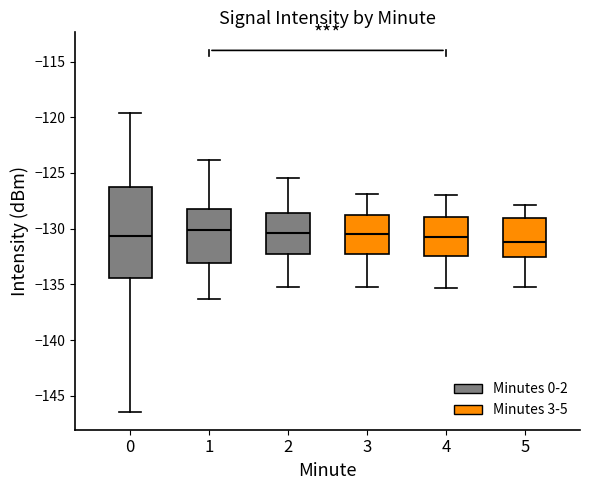

Reading left to right, read every box against the y-axis: the position of its median line, the range the box covers, and the ends of its whiskers. The values are not printed on the chart, so give them approximately, as read against the axis.

0: median -130.5, box -134.5 to -126.0, whiskers -146.5 to -119.5
1: median -130.0, box -133.0 to -128.0, whiskers -136.5 to -124.0
2: median -130.5, box -132.5 to -128.5, whiskers -135.0 to -125.5
3: median -130.5, box -132.5 to -129.0, whiskers -135.0 to -127.0
4: median -130.5, box -132.5 to -129.0, whiskers -135.5 to -127.0
5: median -131.0, box -132.5 to -129.0, whiskers -135.0 to -128.0